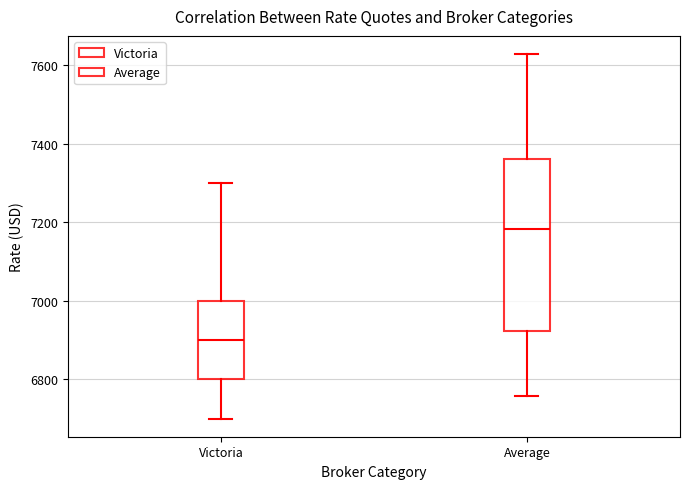

Where does the lower whisker of the box for Average end on the y-axis? The values are not printed on the chart, so give them approximately, as read against the axis.

6760